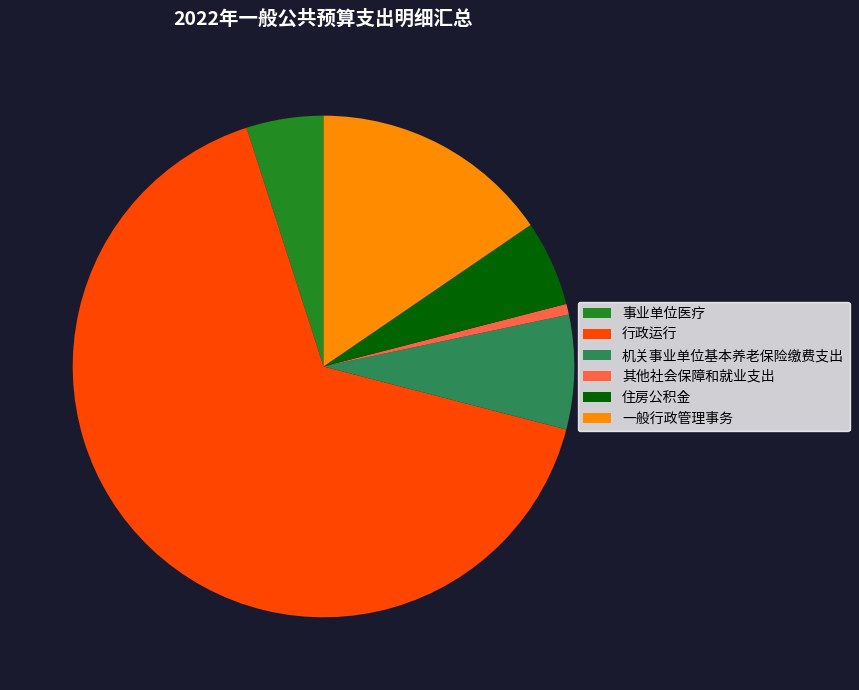

Between 行政运行 and 机关事业单位基本养老保险缴费支出, which is larger?

行政运行